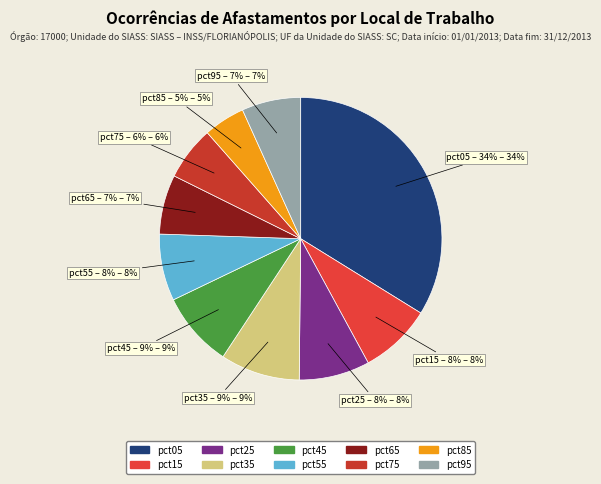

Between pct75 and pct55, which is larger?

pct55